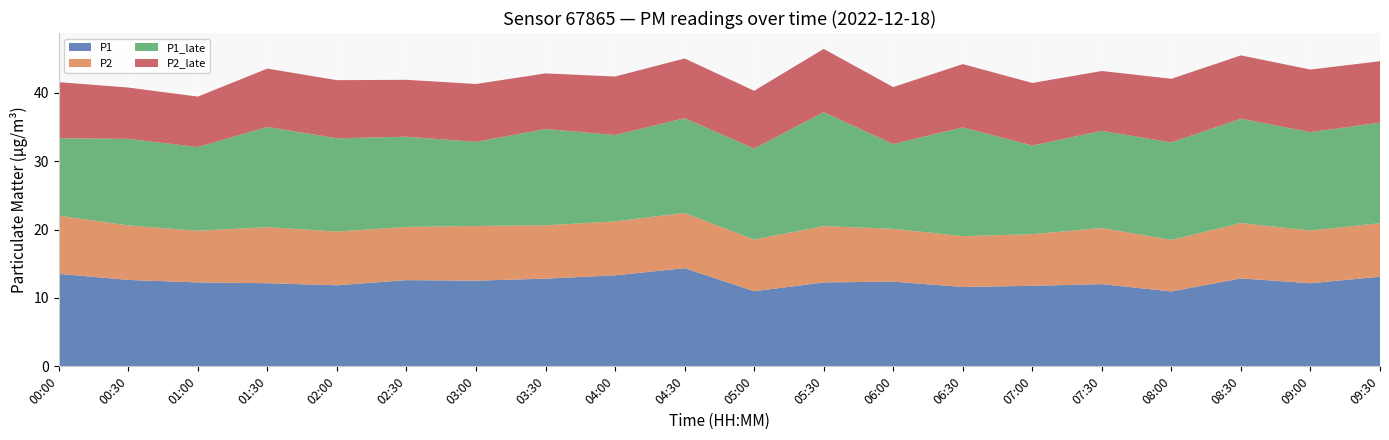

Reading right to left, what are all the values shown in this chart?

P1: 13.1	12.2	12.8	10.9	12.0	11.8	11.6	12.4	12.3	11.0	14.3	13.3	12.8	12.5	12.6	11.8	12.2	12.3	12.6	13.5
P2: 7.8	7.7	8.1	7.5	8.2	7.5	7.4	7.7	8.2	7.5	8.1	7.9	7.8	8.0	7.8	7.8	8.2	7.5	8.0	8.5
P1_late: 14.7	14.4	15.2	14.2	14.2	12.9	15.9	12.4	16.6	13.3	13.8	12.6	14.1	12.3	13.2	13.6	14.7	12.2	12.7	11.3
P2_late: 9.0	9.2	9.2	9.3	8.8	9.2	9.2	8.3	9.2	8.4	8.7	8.6	8.1	8.4	8.3	8.5	8.5	7.4	7.5	8.2